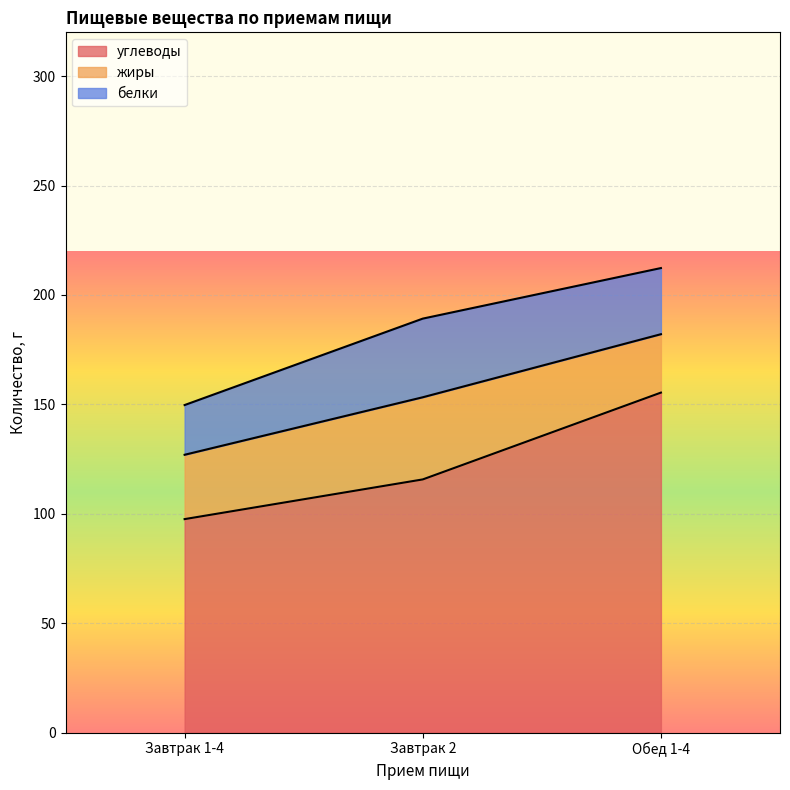

What is the difference between the maximum and minimum values in the белки series?

13.2